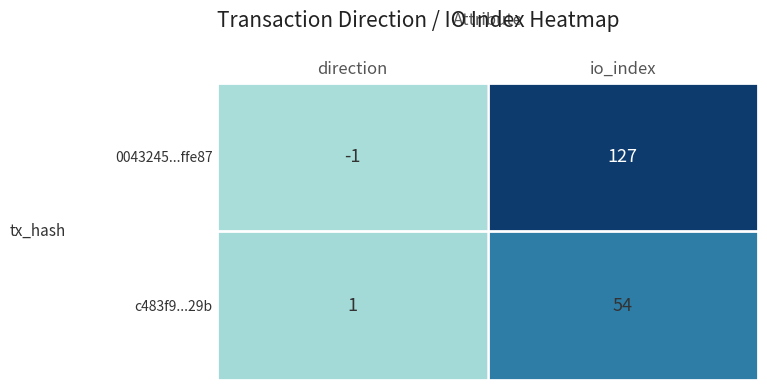

Reading left to right, list all the values displayed in this chart.

0043245...ffe87: direction=-1	io_index=127
c483f9...29b: direction=1	io_index=54